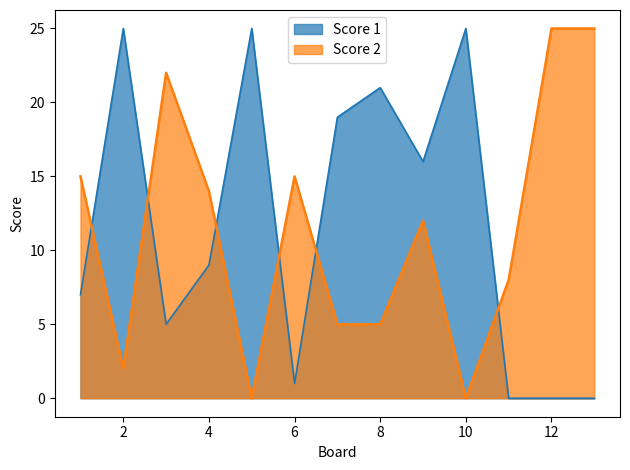

What is the approximate value of Score 1 at 6?

1